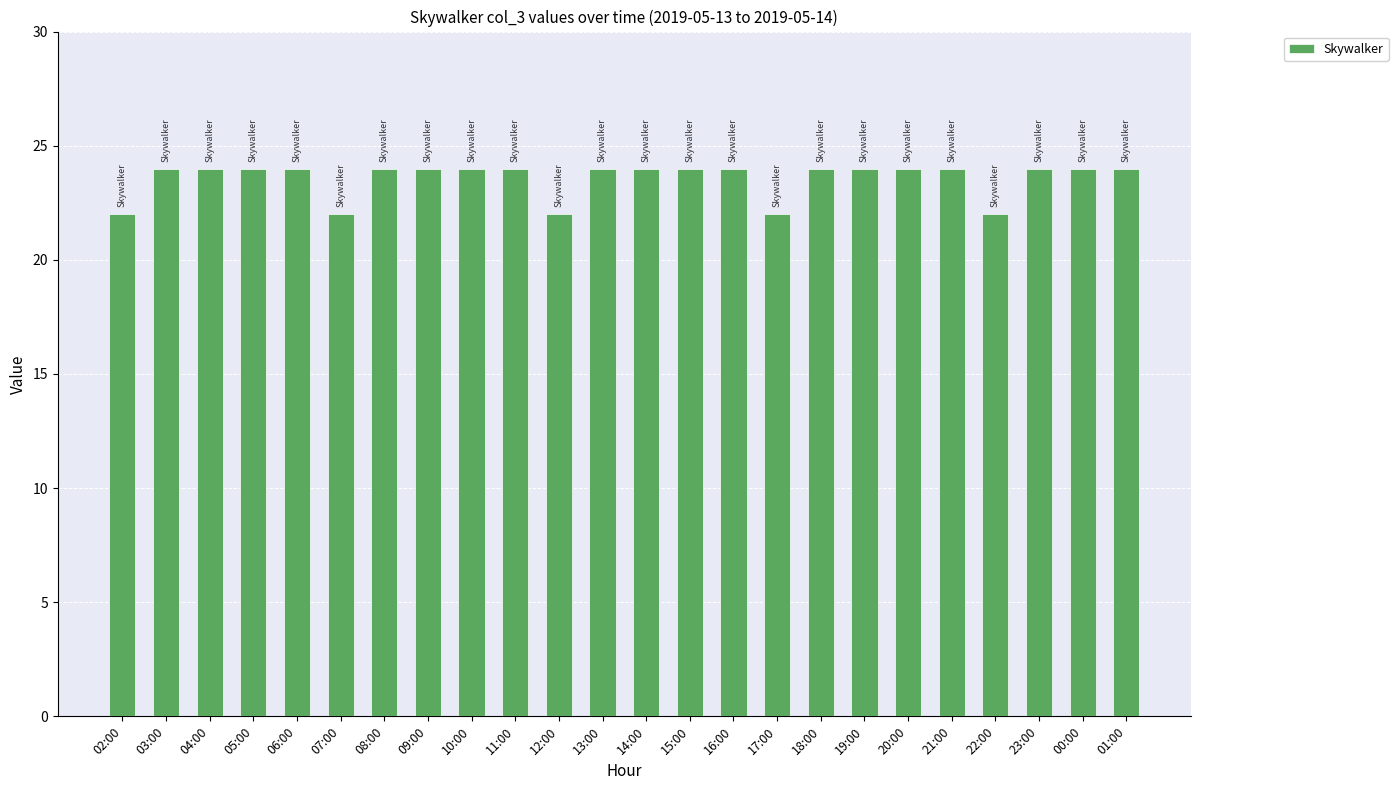

What is the minimum value shown in the chart?

22